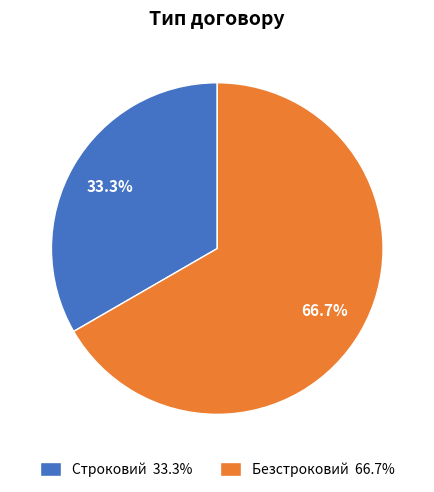

True or false: Строковий accounts for 33% of the total.

True